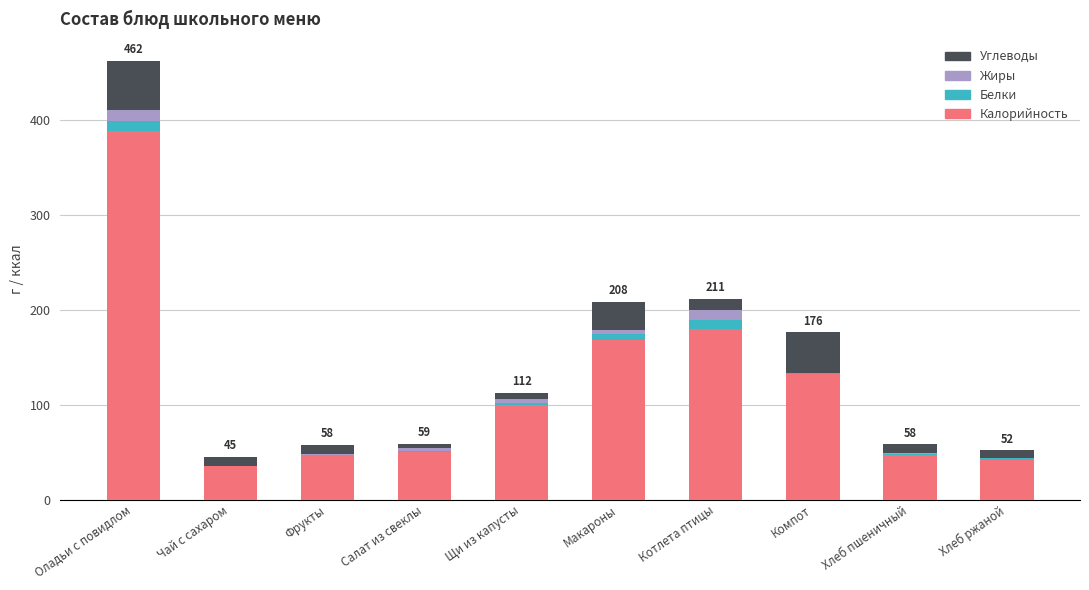

What is the maximum value for Калорийность?

387.8